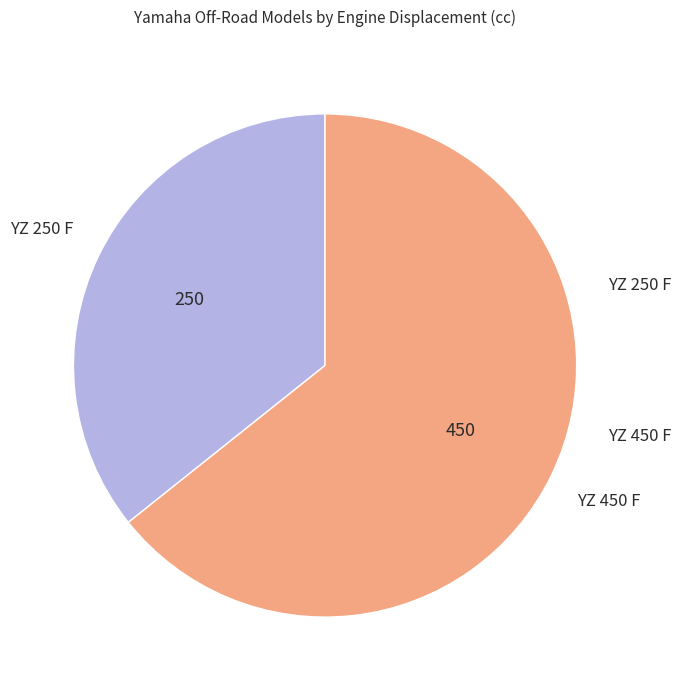

Is there any slice that represents more than half of the pie?

Yes